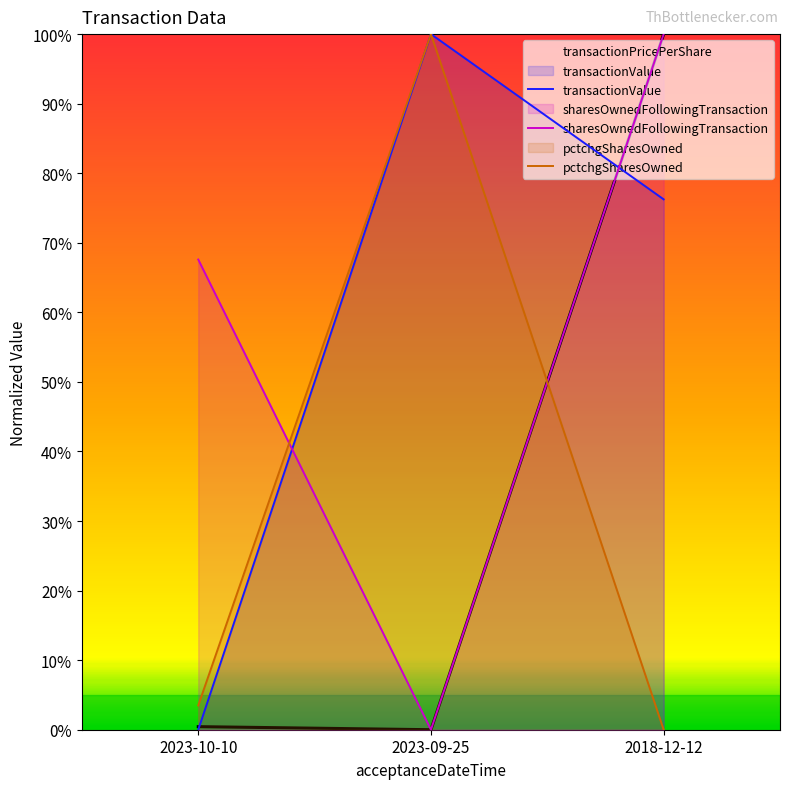

Reading left to right, extract all data points from this chart.

transactionValue: 0.0	1.0	0.8
sharesOwnedFollowingTransaction: 0.7	0.0	1.0
pctchgSharesOwned: 0.0	1.0	0.0